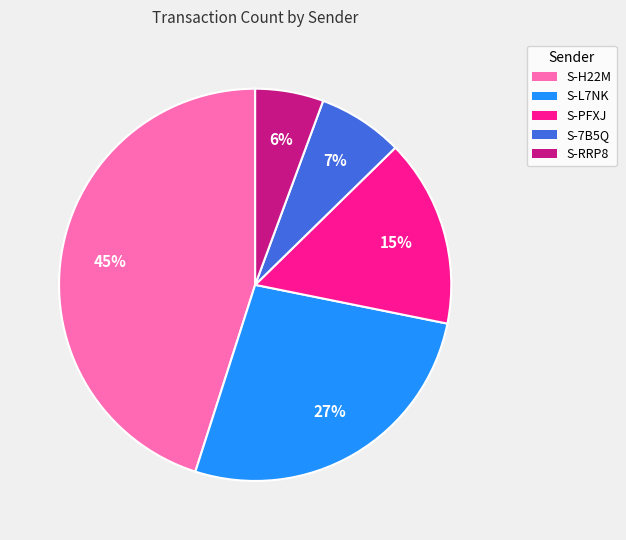

To the nearest percent, what is the difference between the largest and smallest slice percentages?

39%